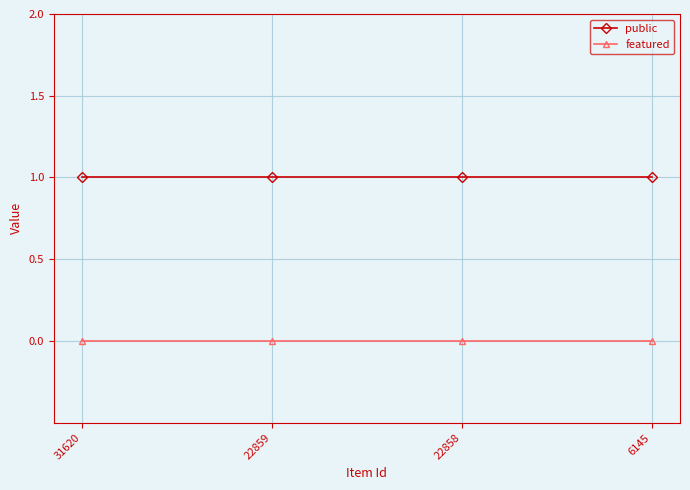

True or false: featured and public intersect in this chart.

False